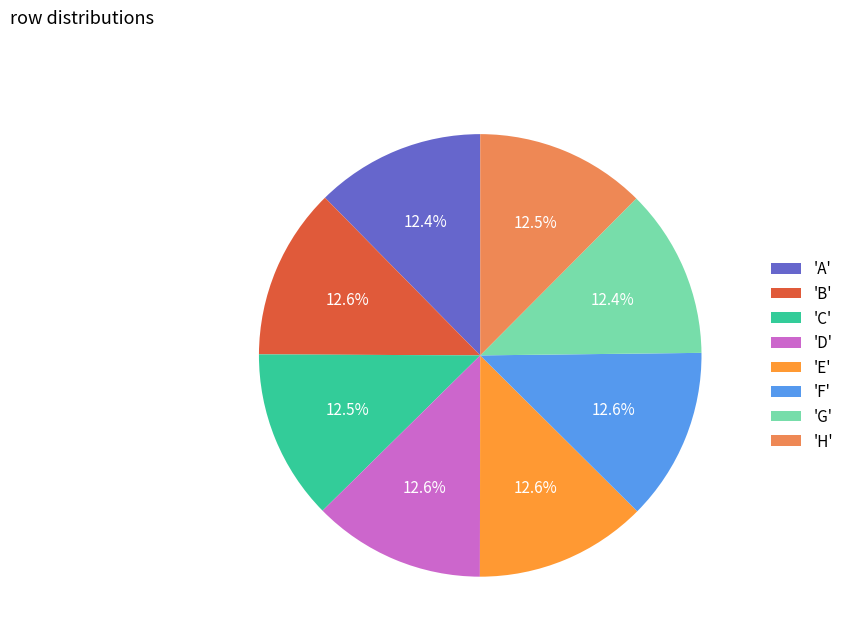

Does 'E' account for over 50% of the chart?

No